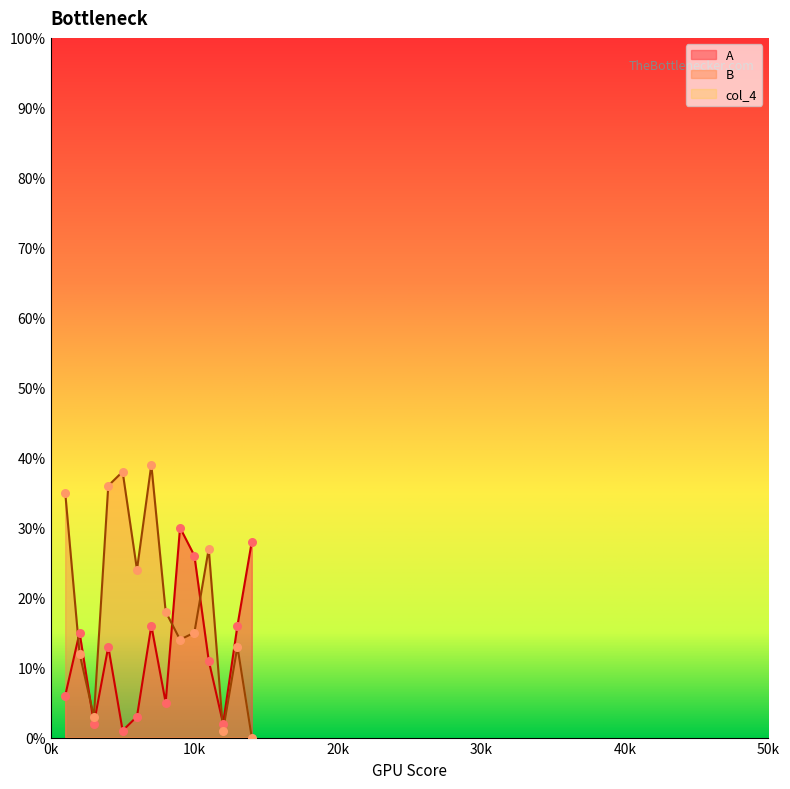

At how many categories does at least one series exceed 21?

9